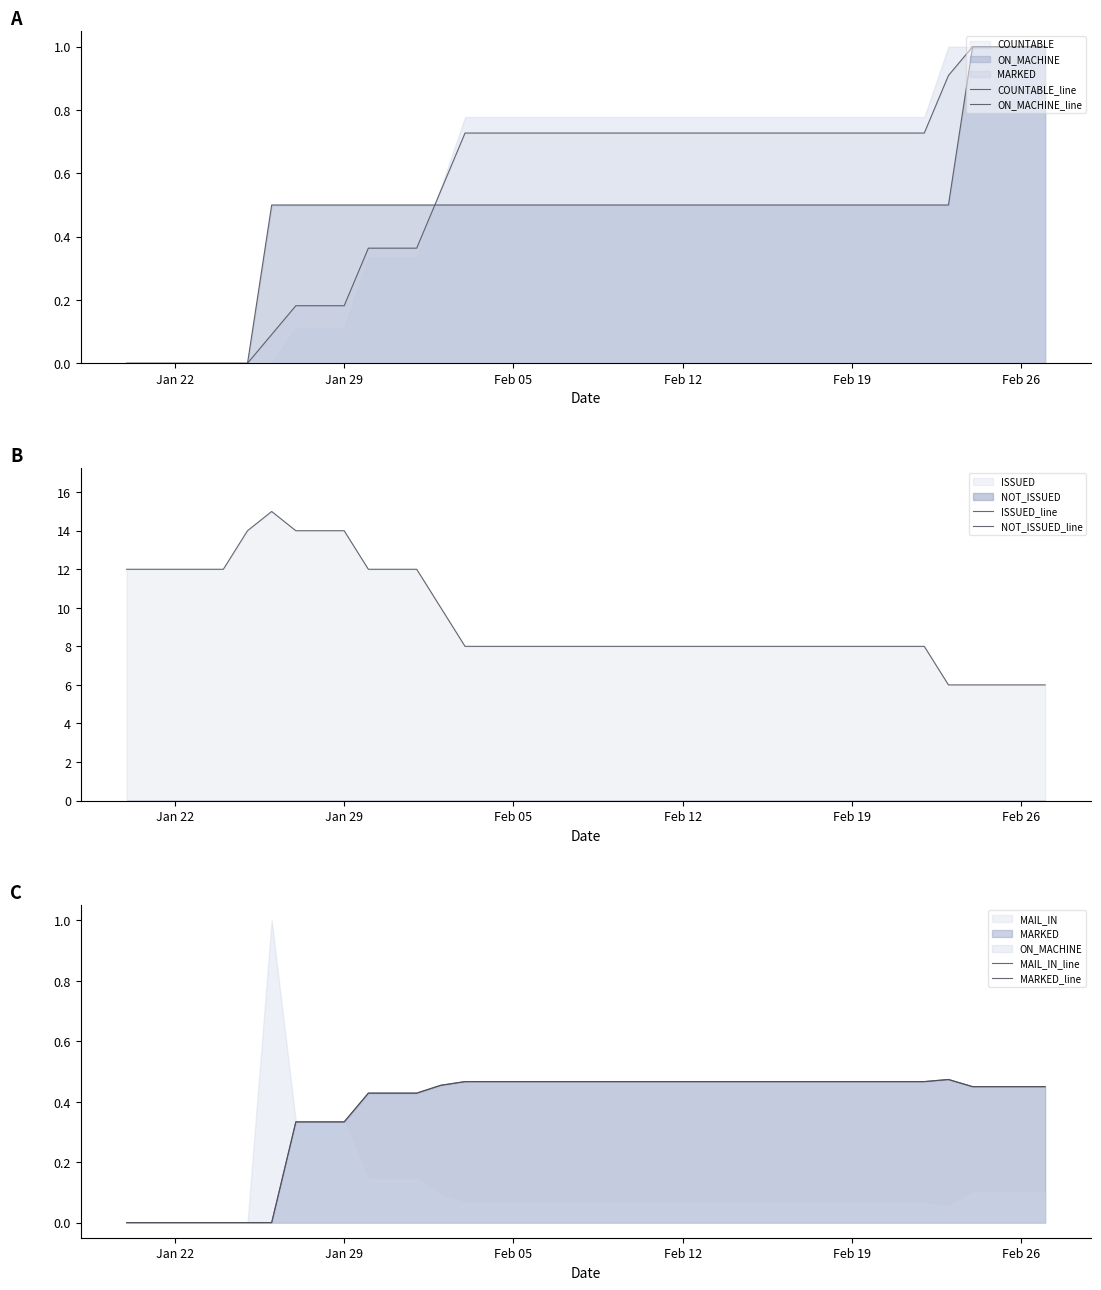

Count the number of data series in this chart.

6